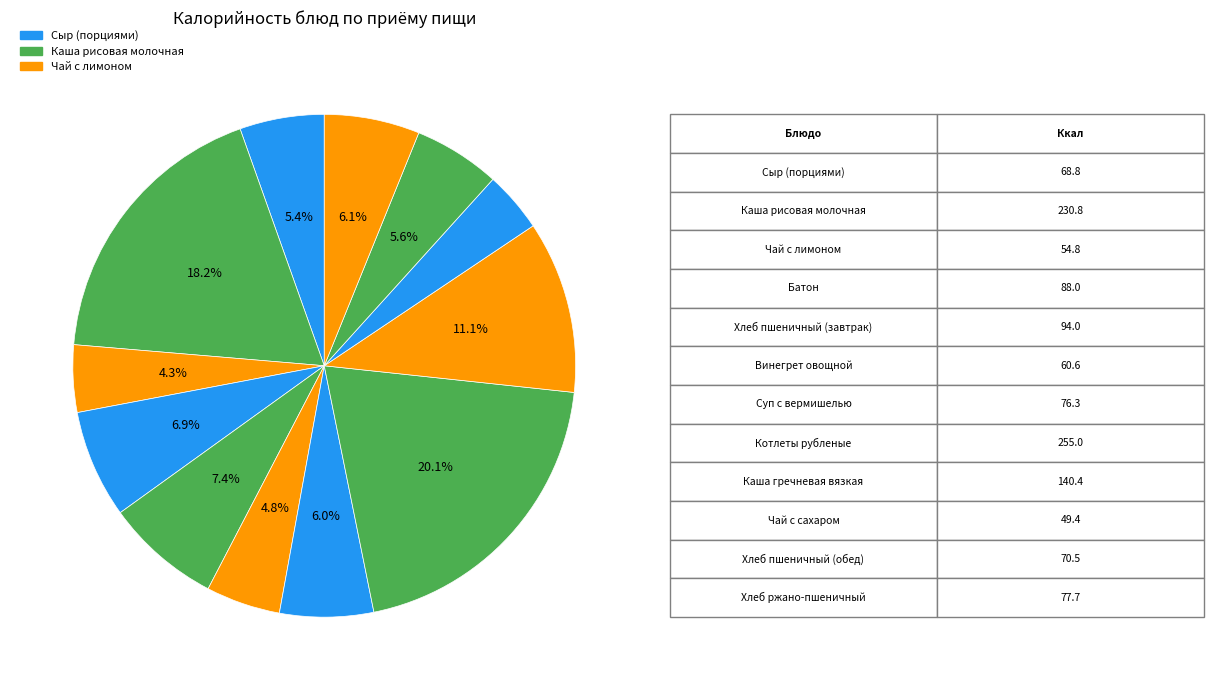

Count the number of slices in the pie.

12